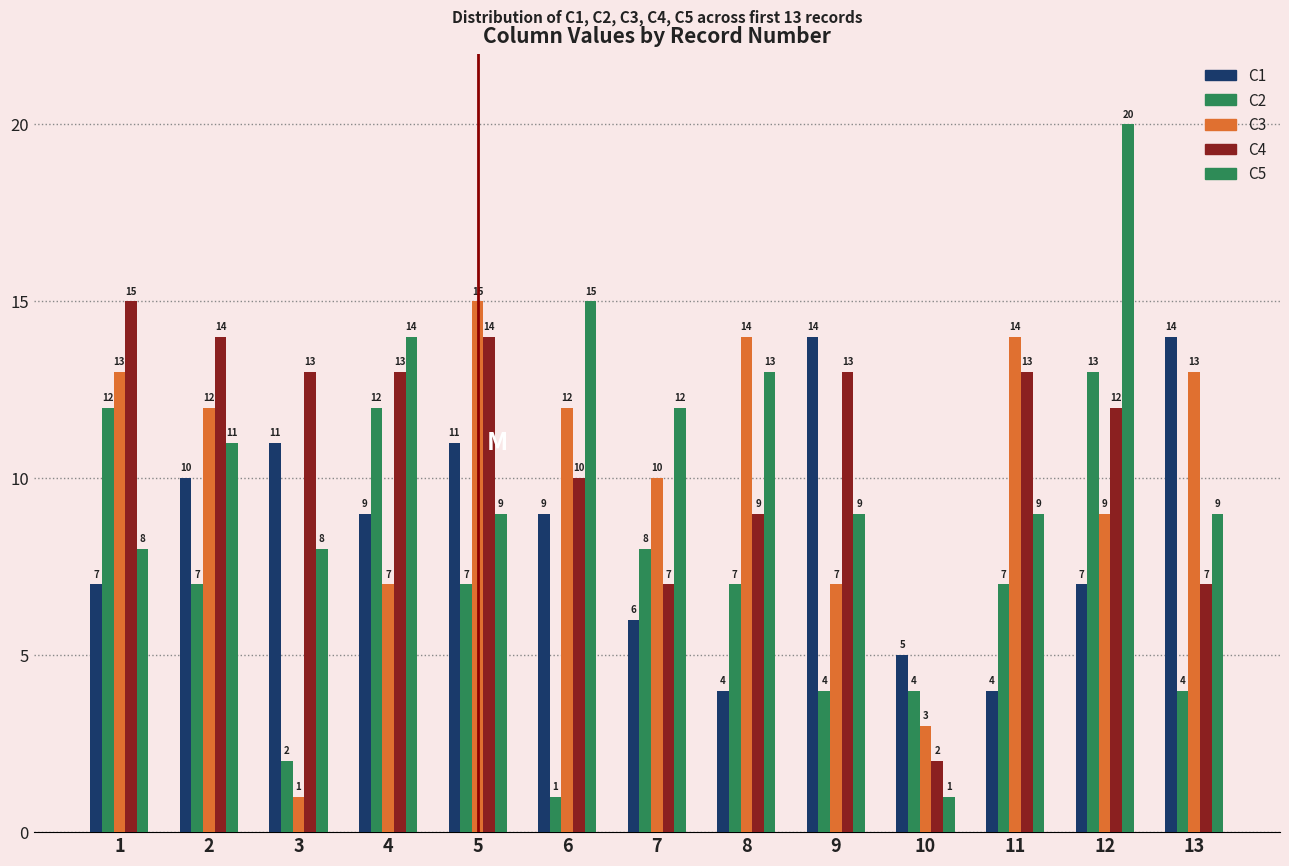

Reading right to left, list all the values displayed in this chart.

C1: 13=14	12=7	11=4	10=5	9=14	8=4	7=6	6=9	5=11	4=9	3=11	2=10	1=7
C2: 13=4	12=13	11=7	10=4	9=4	8=7	7=8	6=1	5=7	4=12	3=2	2=7	1=12
C3: 13=13	12=9	11=14	10=3	9=7	8=14	7=10	6=12	5=15	4=7	3=1	2=12	1=13
C4: 13=7	12=12	11=13	10=2	9=13	8=9	7=7	6=10	5=14	4=13	3=13	2=14	1=15
C5: 13=9	12=20	11=9	10=1	9=9	8=13	7=12	6=15	5=9	4=14	3=8	2=11	1=8